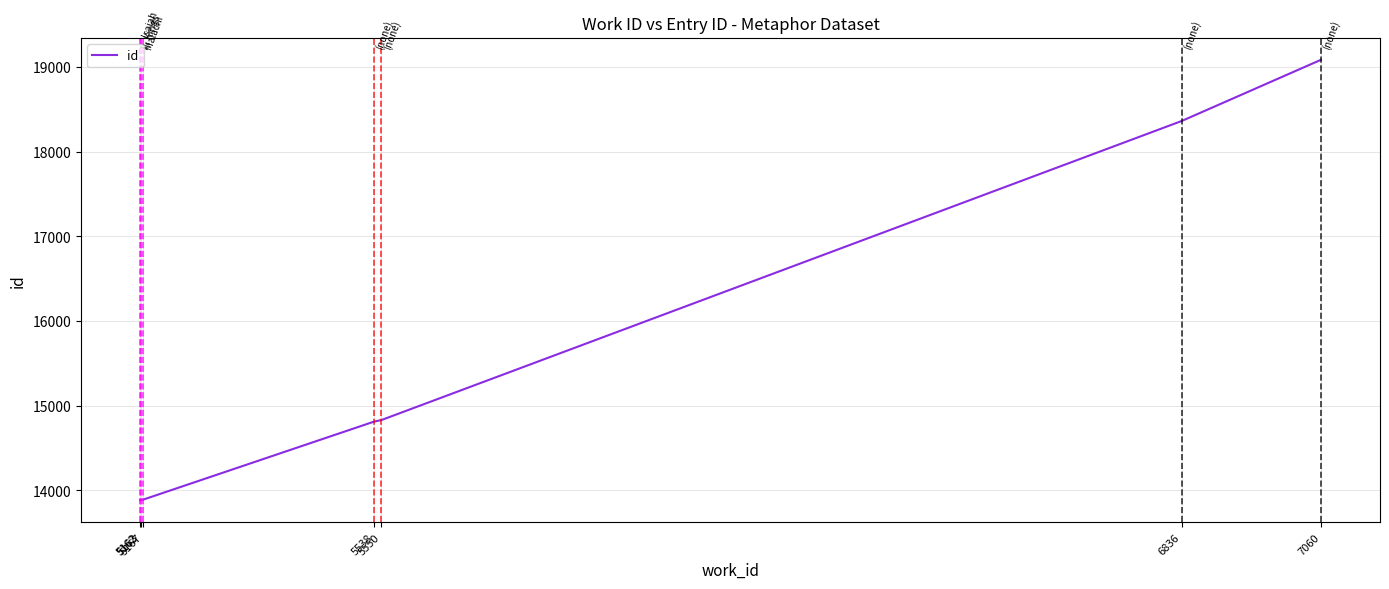

What is the average value?

15534